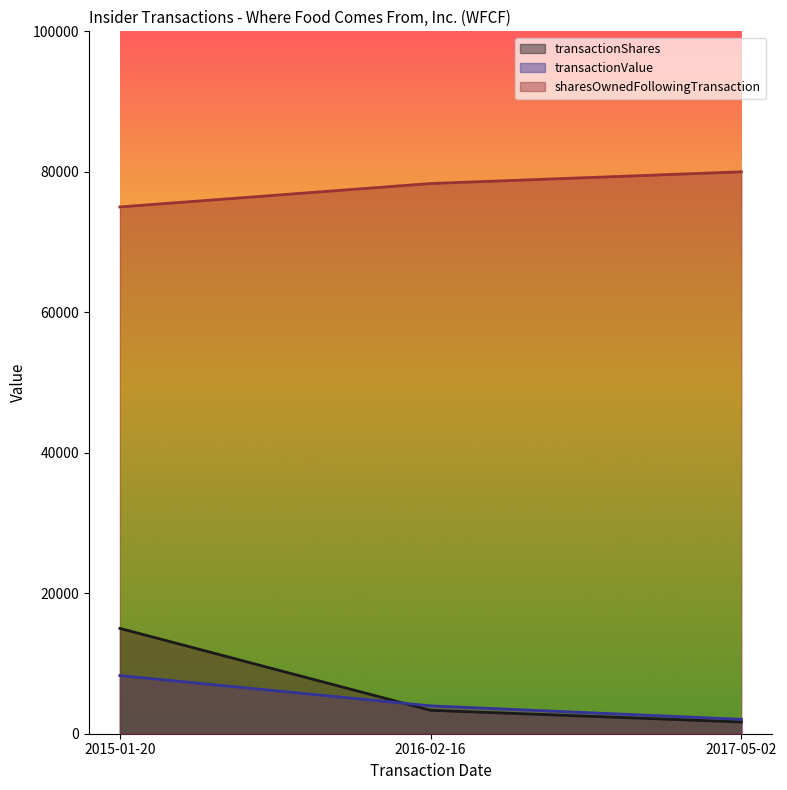

How many data points in sharesOwnedFollowingTransaction are less than 78333?

1